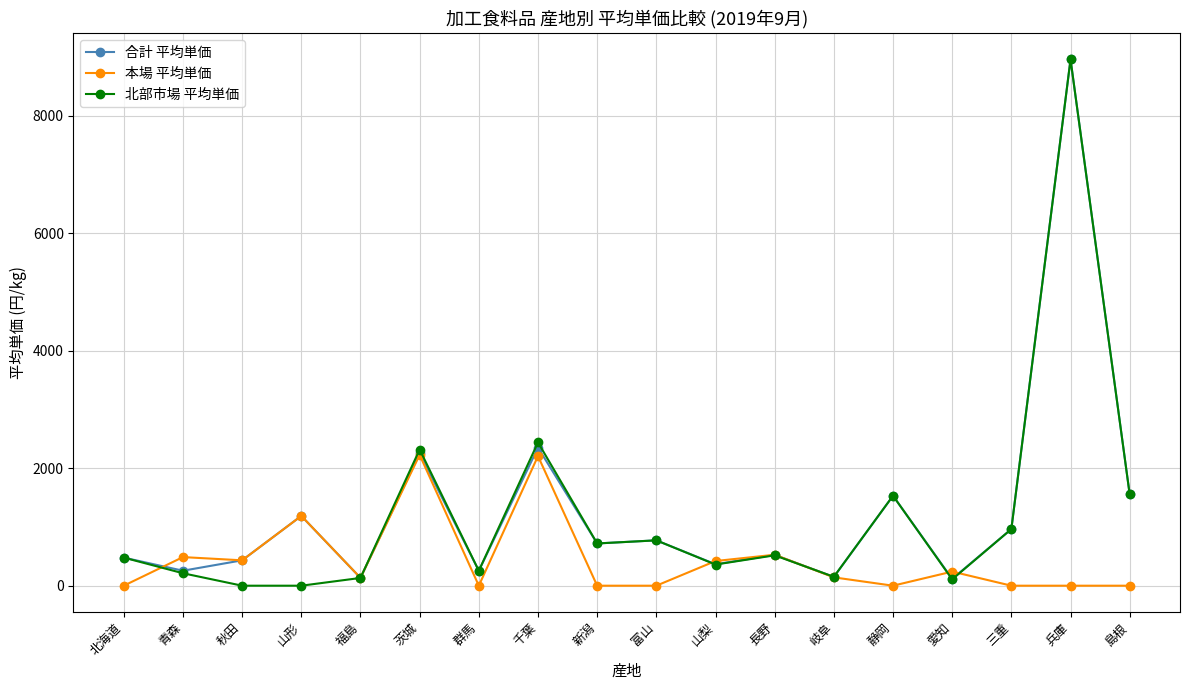

How many lines are shown in the chart?

3